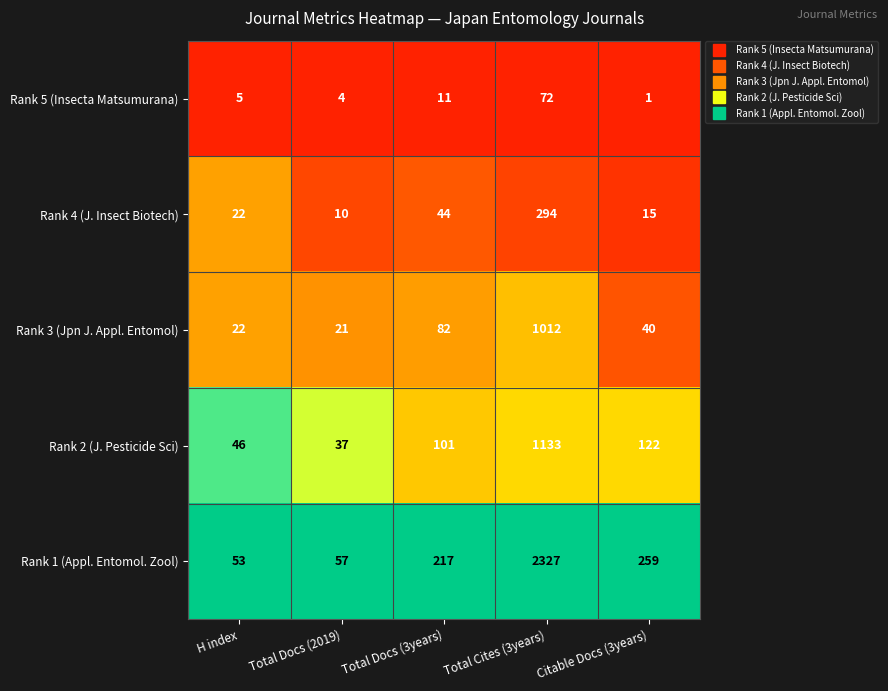

Reading right to left, extract all data points from this chart.

Rank 5 (Insecta Matsumurana): 1	72	11	4	5
Rank 4 (J. Insect Biotech): 15	294	44	10	22
Rank 3 (Jpn J. Appl. Entomol): 40	1012	82	21	22
Rank 2 (J. Pesticide Sci): 122	1133	101	37	46
Rank 1 (Appl. Entomol. Zool): 259	2327	217	57	53